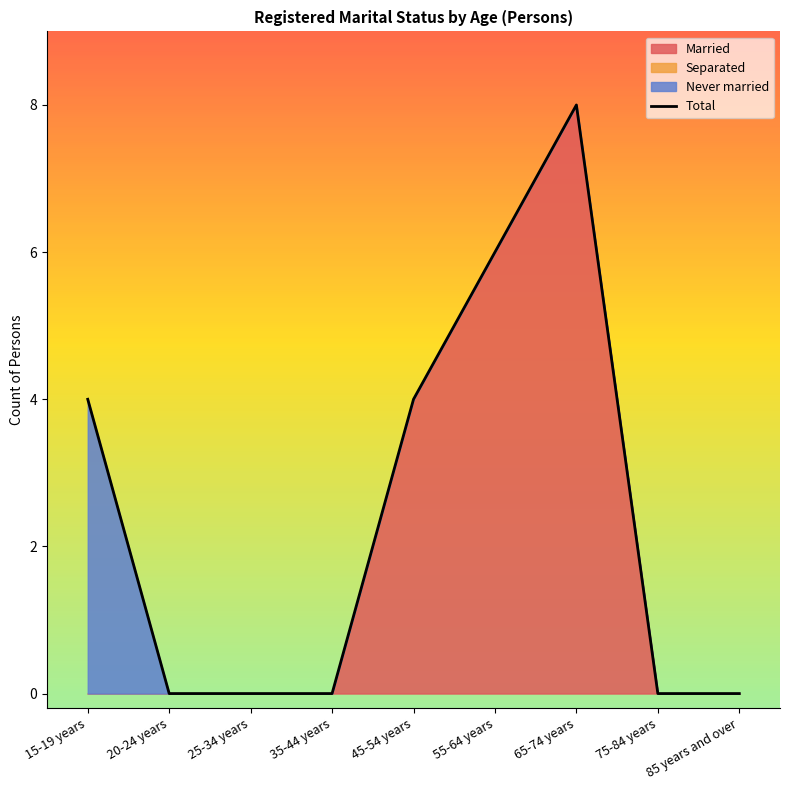

What is the average value?

2